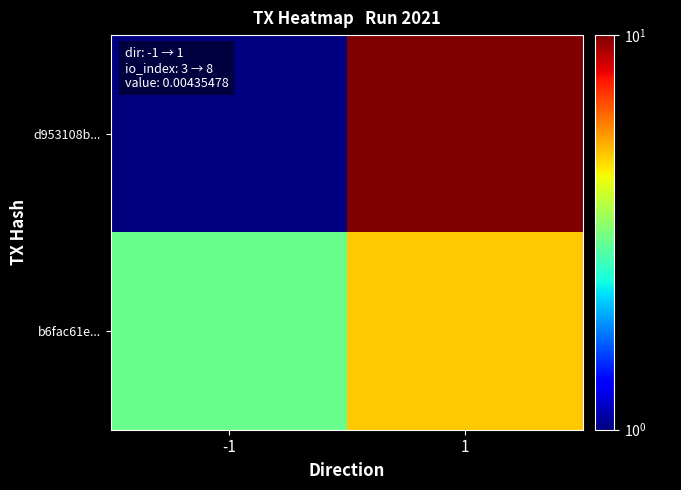

Reading right to left, list all the values displayed in this chart.

d953108b...: 1=10	-1=1
b6fac61e...: 1=5	-1=3